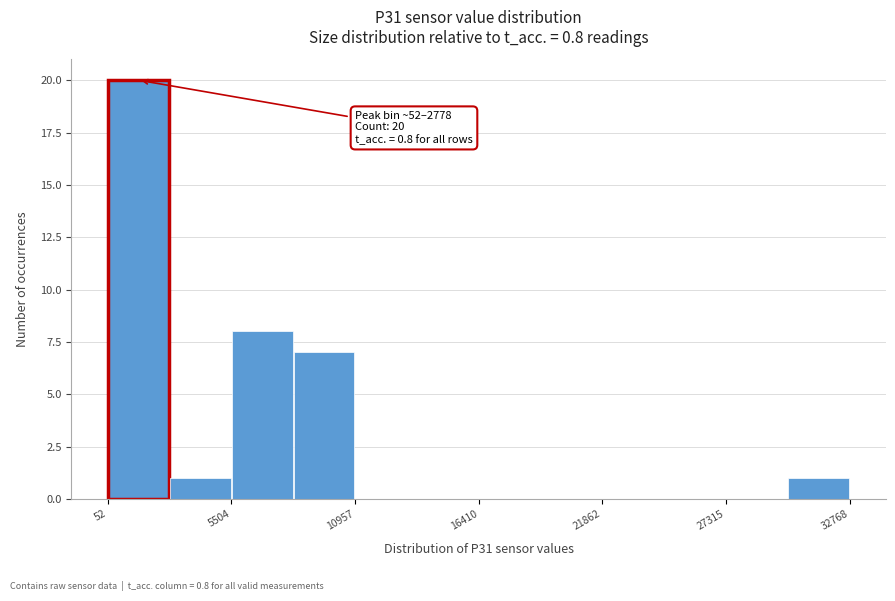

Read against the x-axis, roughly where is the centre of the tallest bar?

1000